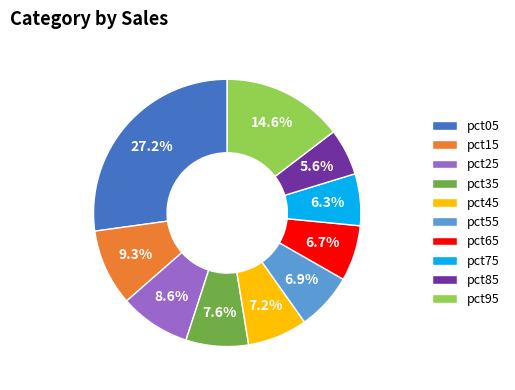

What percentage is NOT represented by pct85?

94.4%